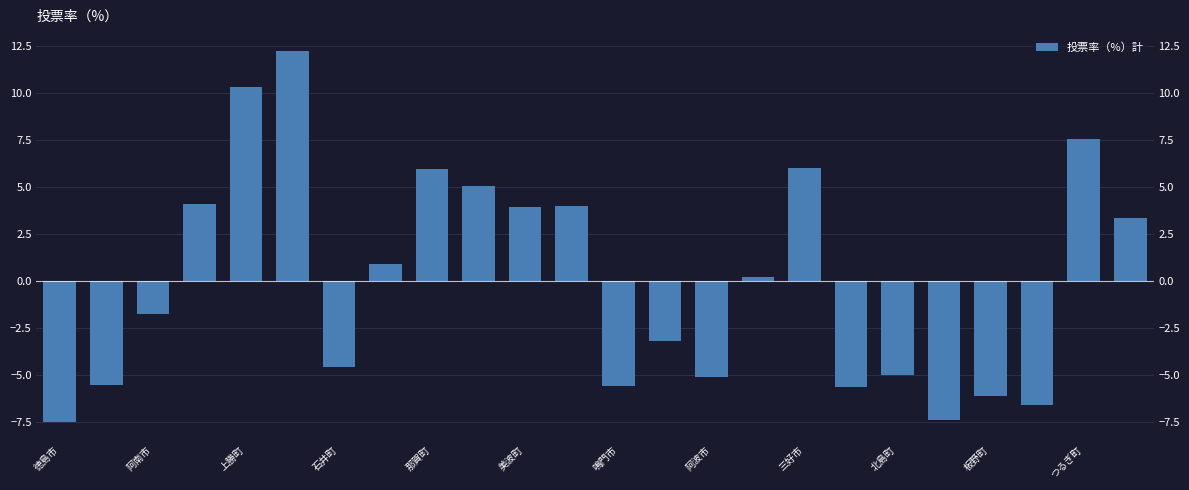

Does the chart contain stacked bars?

No